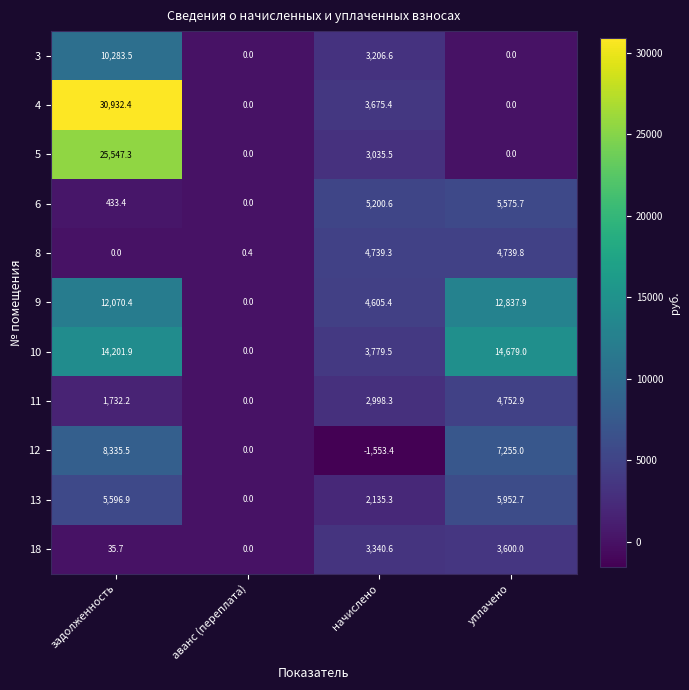

List the series in order of their peak value, lowest first.

18, 8, 11, 6, 13, 12, 3, 9, 10, 5, 4